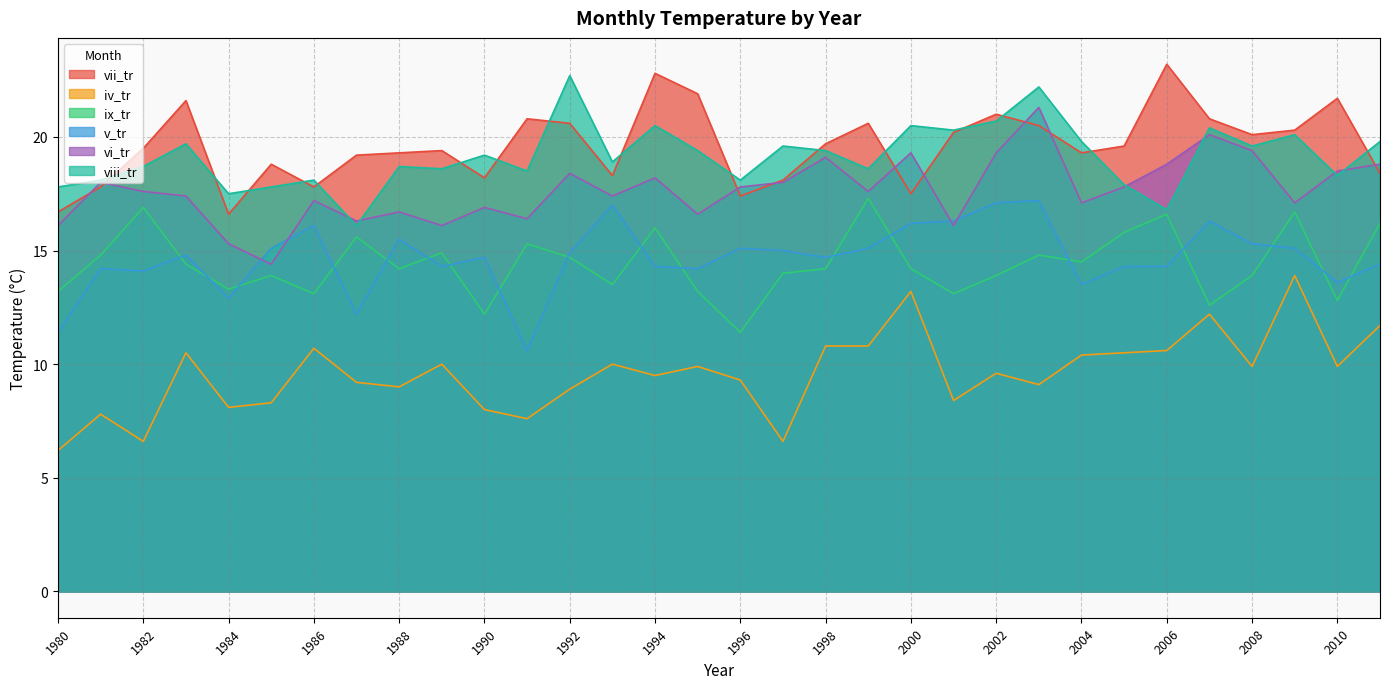

Which series has the largest range (max minus min)?

iv_tr